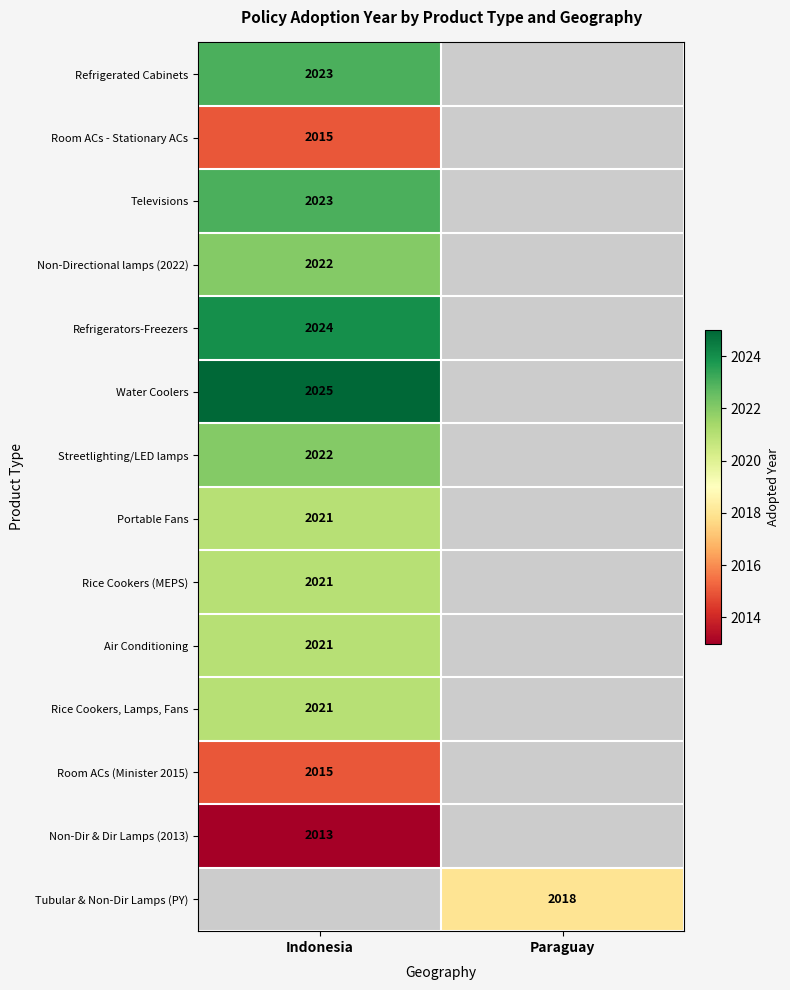

Is it true that Televisions equals 2023 at Indonesia?

True